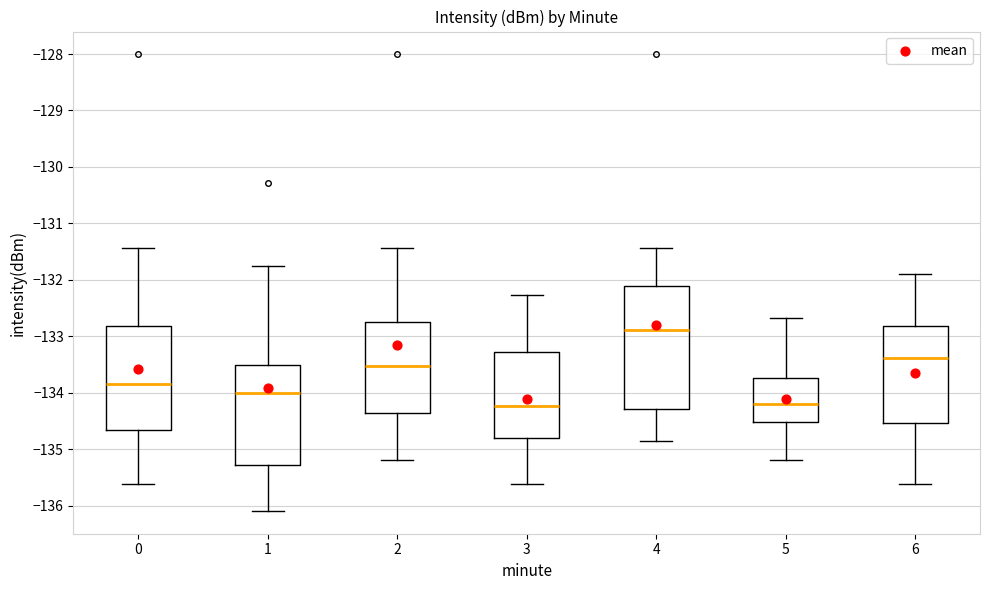

Where is the lower edge of the box at x = 3 on the y-axis? The values are not printed on the chart, so give them approximately, as read against the axis.

-134.8